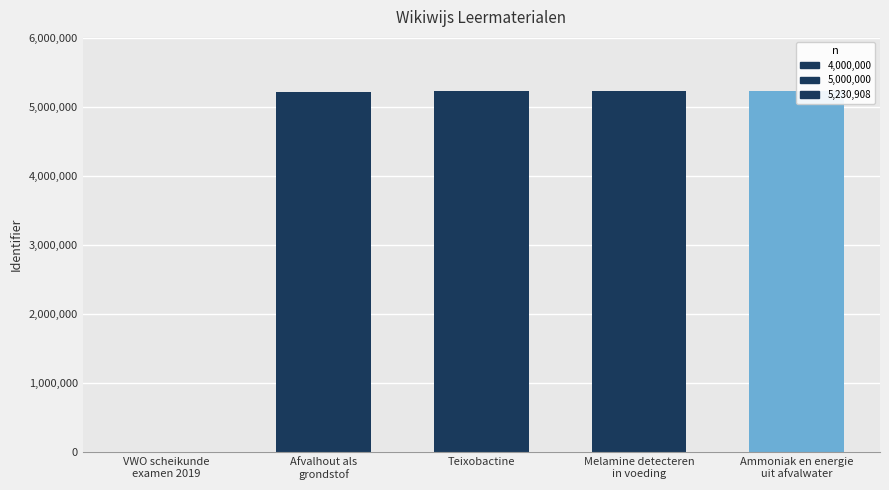

What is the label of the 2nd bar from the left?

Afvalhout als
grondstof